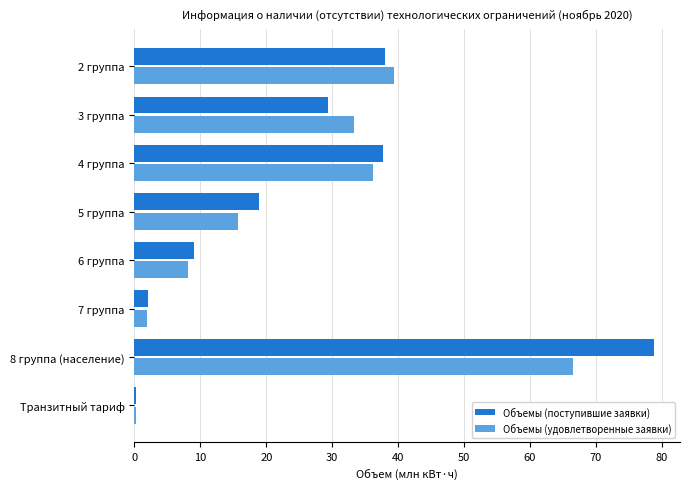

At which label does Объемы (поступившие заявки) reach its peak?

8 группа (население)